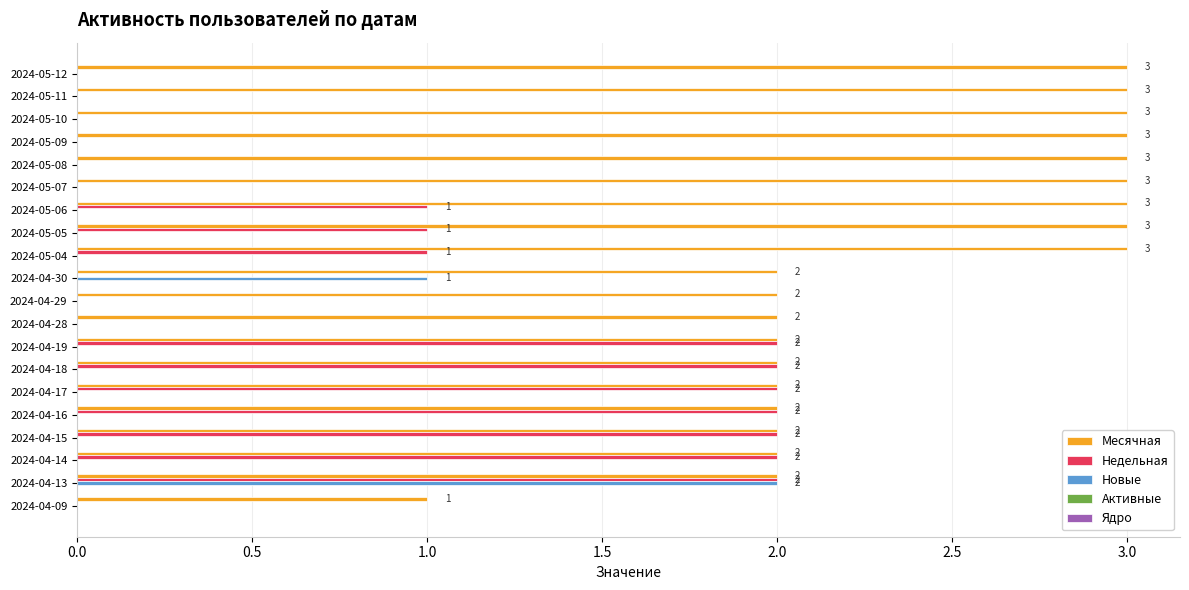

Is it true that Недельная equals 1 at 2024-04-28?

False